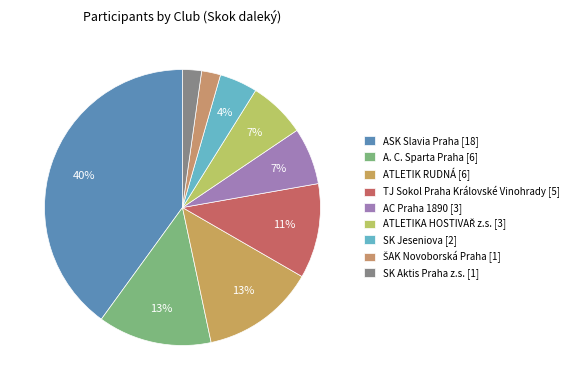

How many segments does this pie chart have?

9